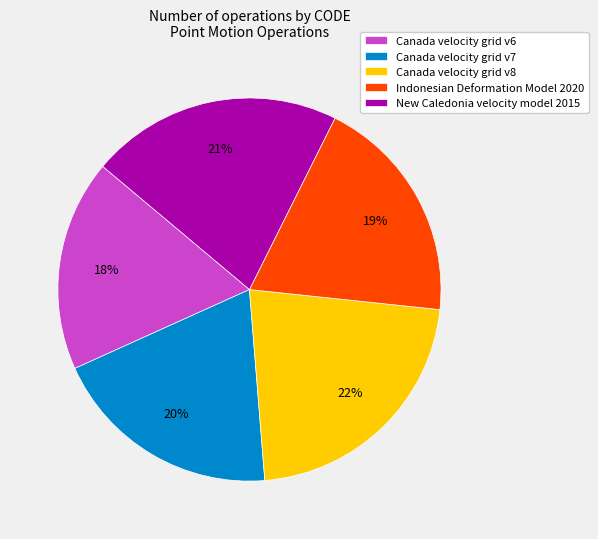

Is it true that Canada velocity grid v8 is 22% of the pie?

True